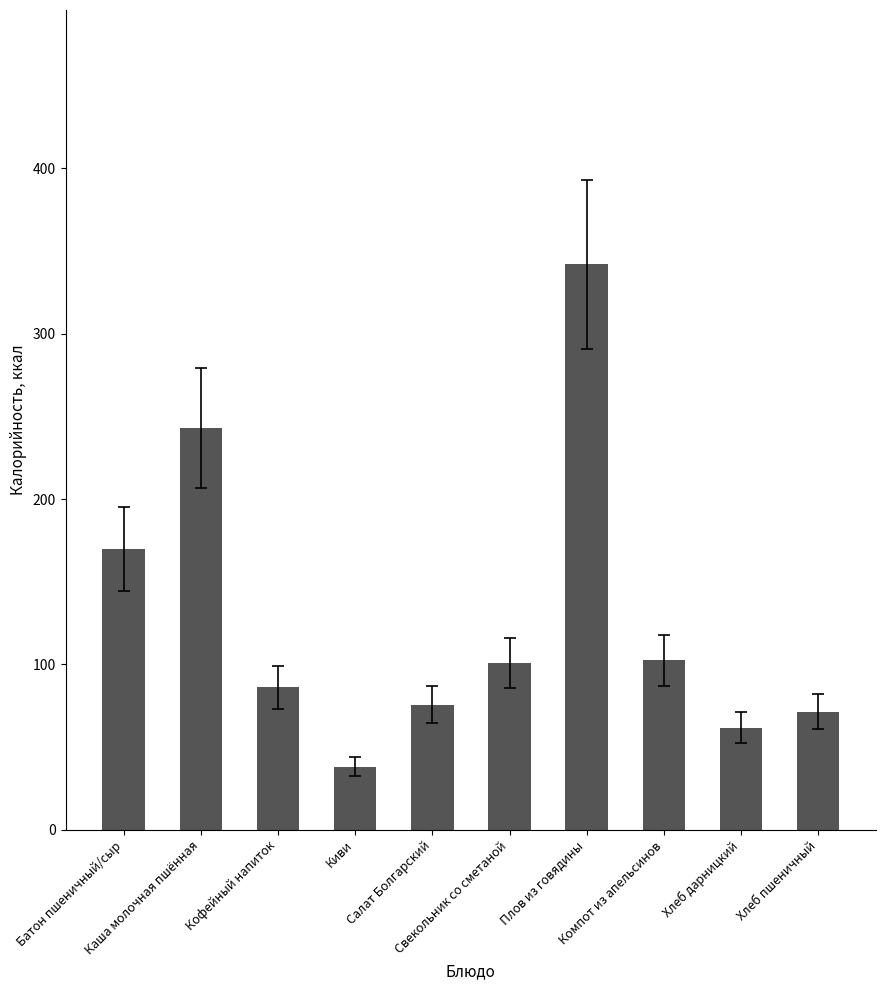

How many data points are less than 101?

5